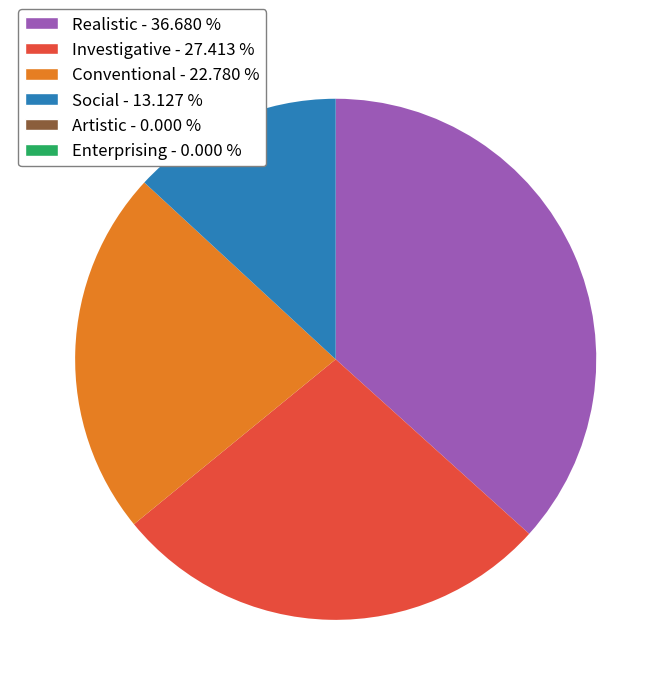

Does any single category account for the majority?

No